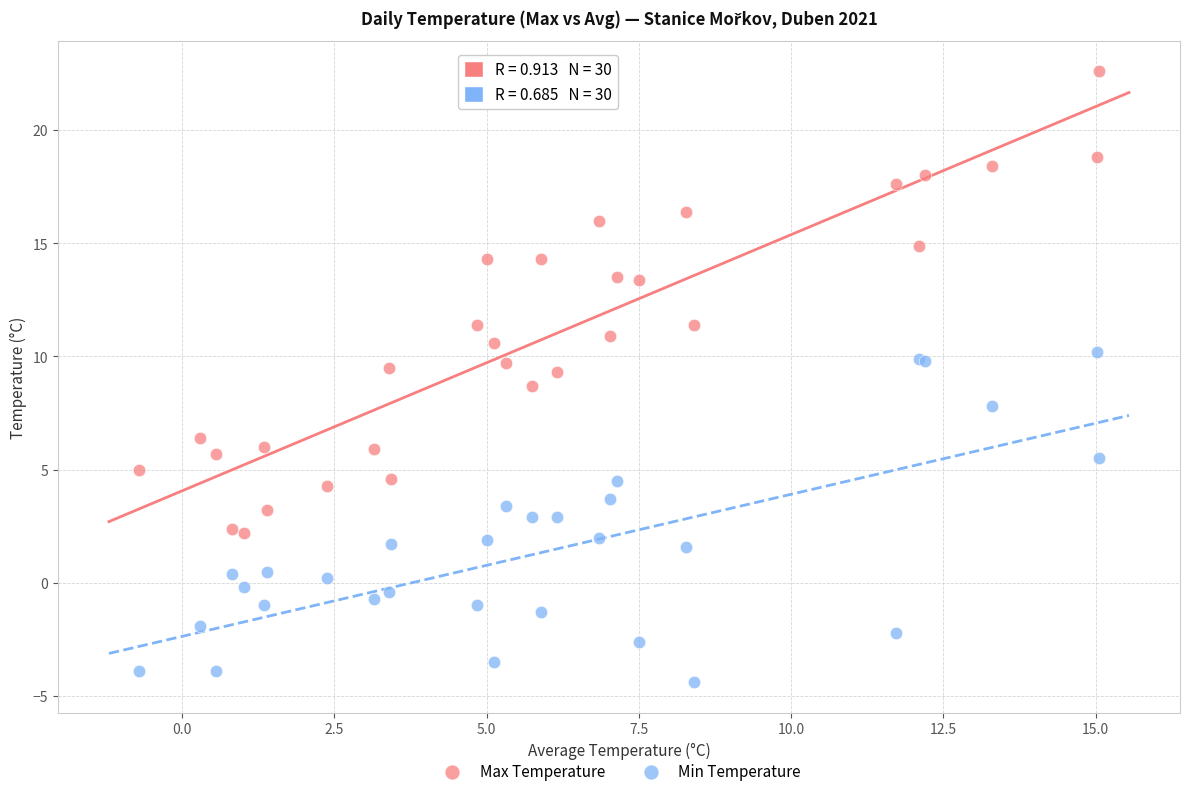

Which series contains the highest Y value?

Max Temperature